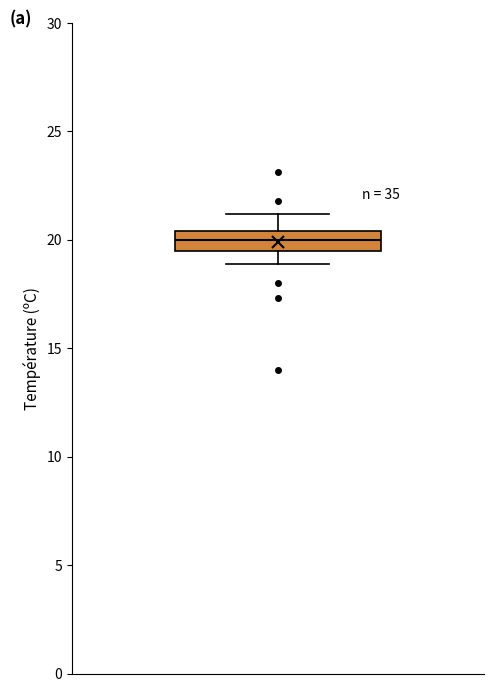

Where does the lower whisker of the box end on the y-axis? The values are not printed on the chart, so give them approximately, as read against the axis.

19.0